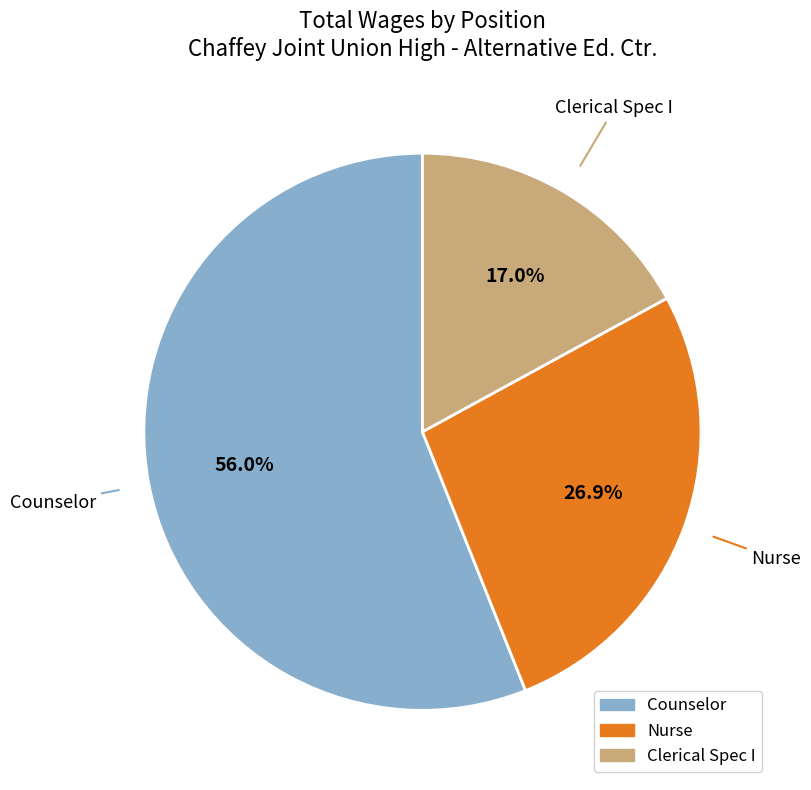

Between Nurse and Counselor, which is larger?

Counselor